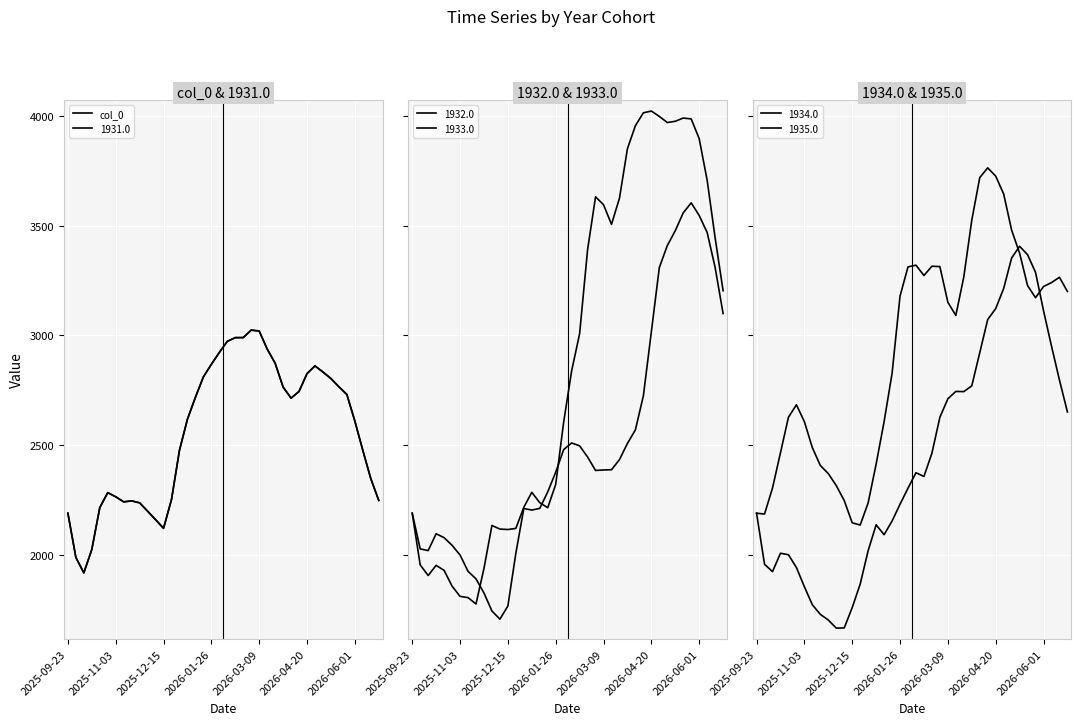

What is the difference between the values at 17 and 24?

209.1